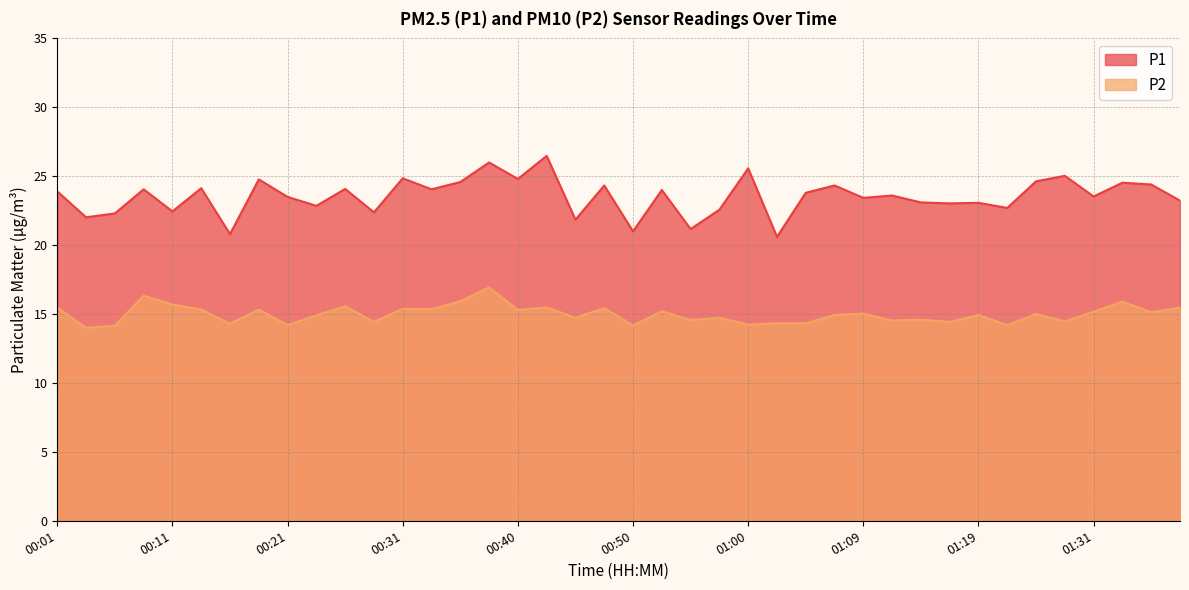

What is the sum of the P1 values at 01:22 and 00:28?

45.1